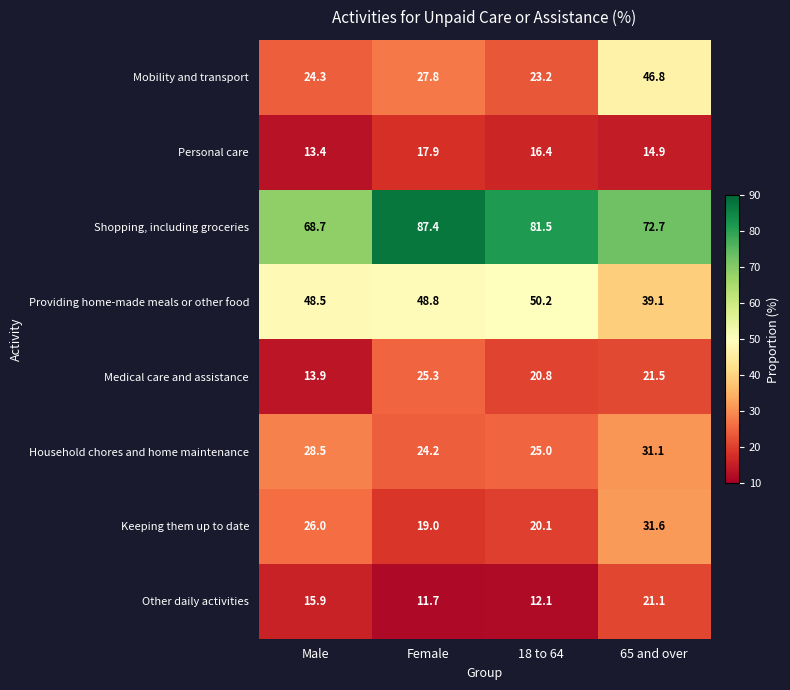

How many categories are shown in the chart?

4